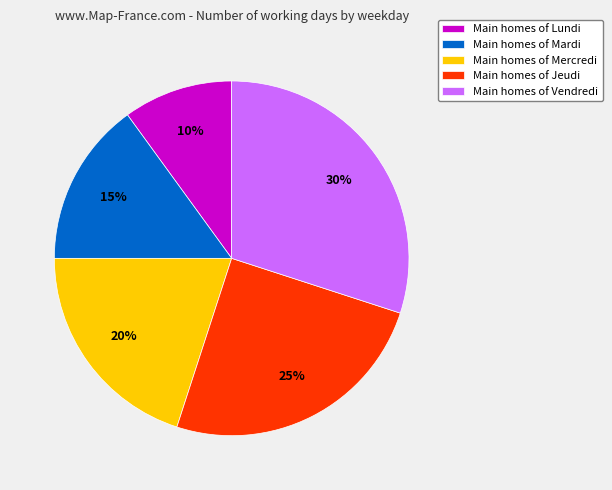

To the nearest percent, what percentage of the pie is Main homes of Jeudi?

25%